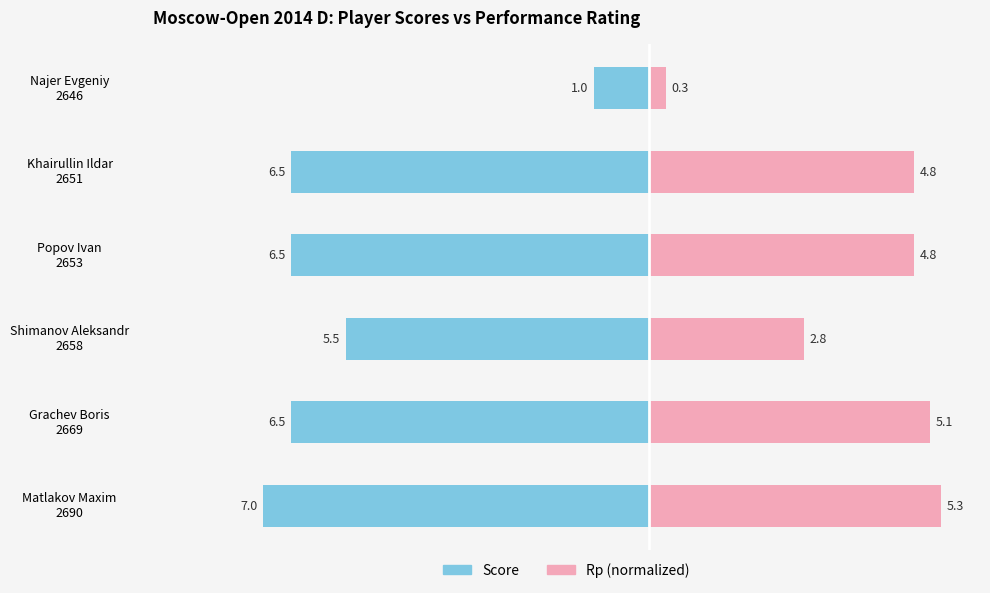

Is it true that Rp (norm) equals 0.3 at Najer Evgeniy 2646?

True